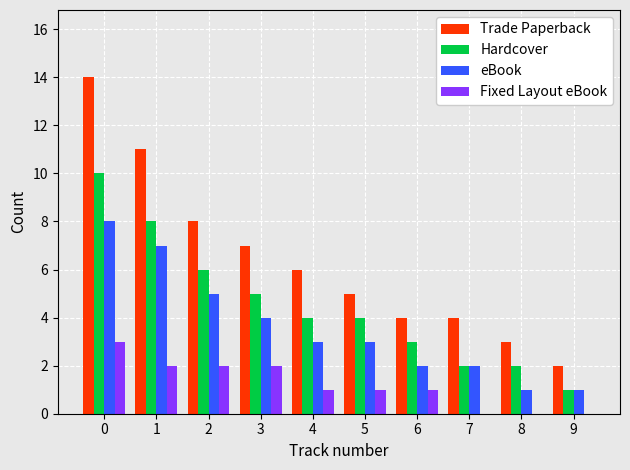

Count the number of data series in this chart.

4